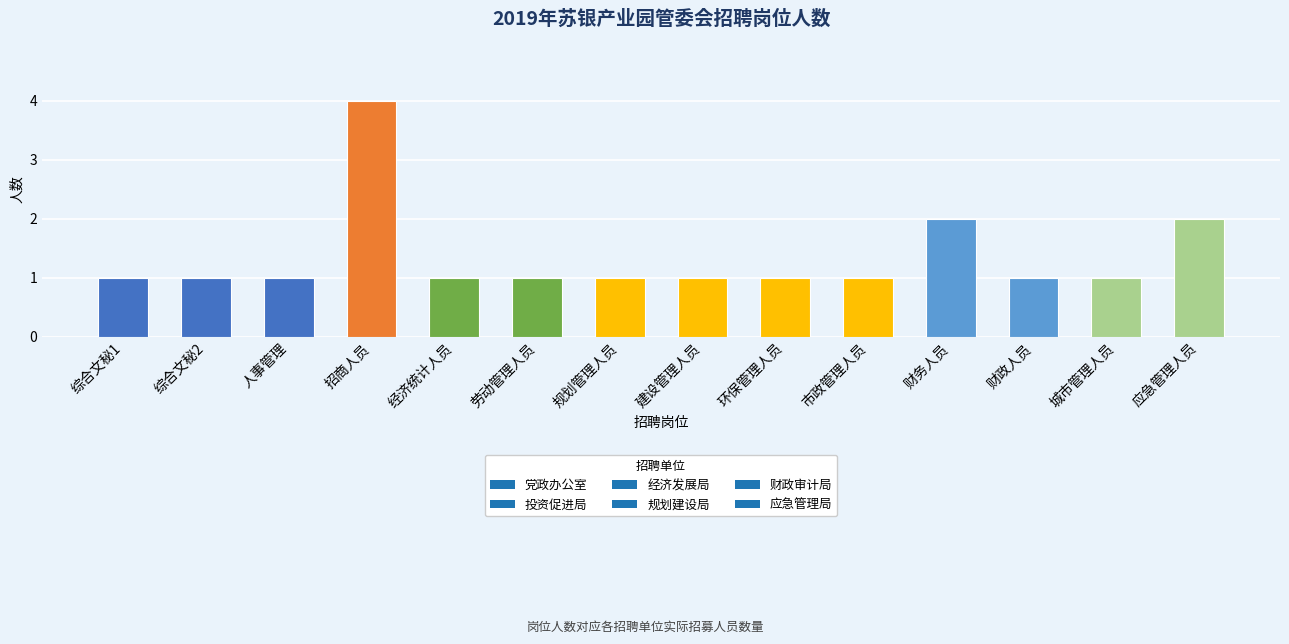

Which has a higher value, 建设管理人员 or 招商人员?

招商人员